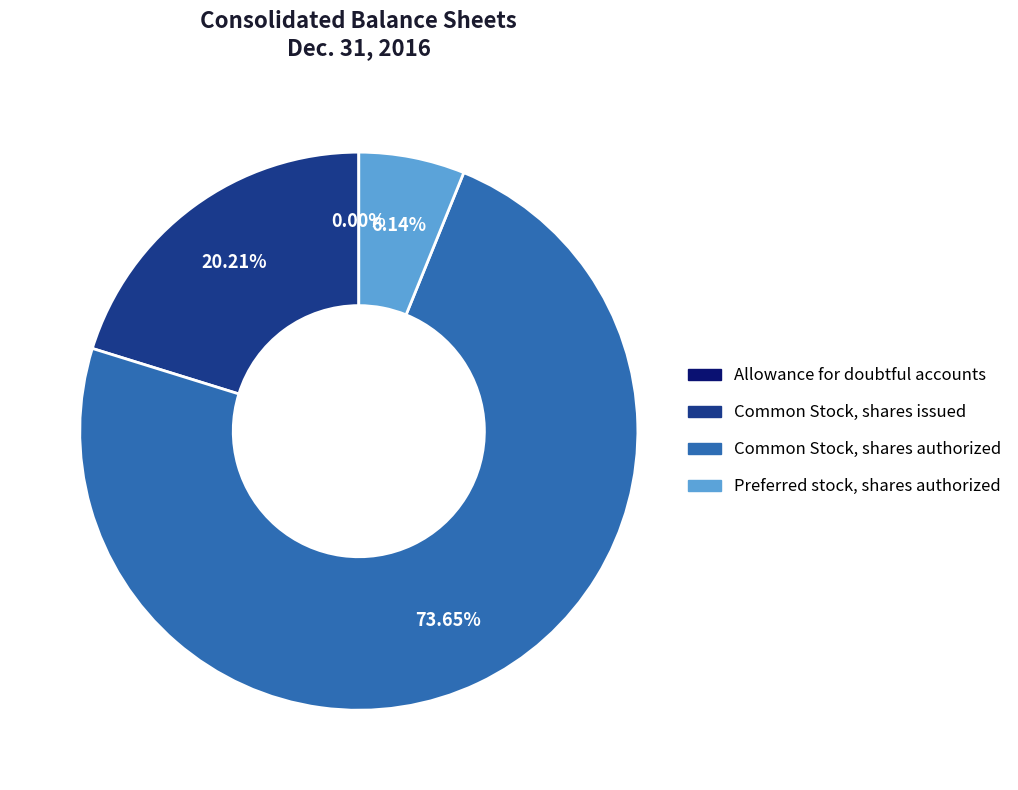

Between Preferred stock, shares authorized and Common Stock, shares issued, which is larger?

Common Stock, shares issued